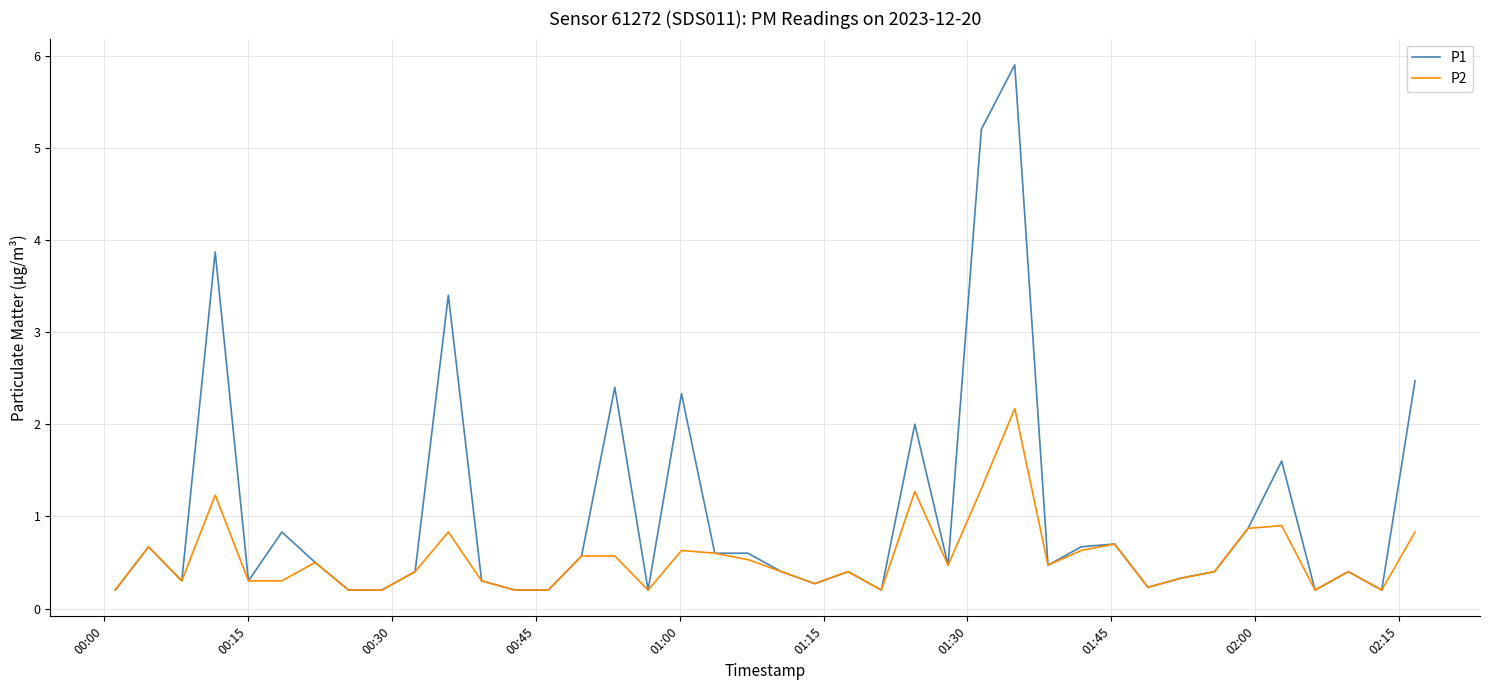

Does the chart display data point markers on the line(s)?

No